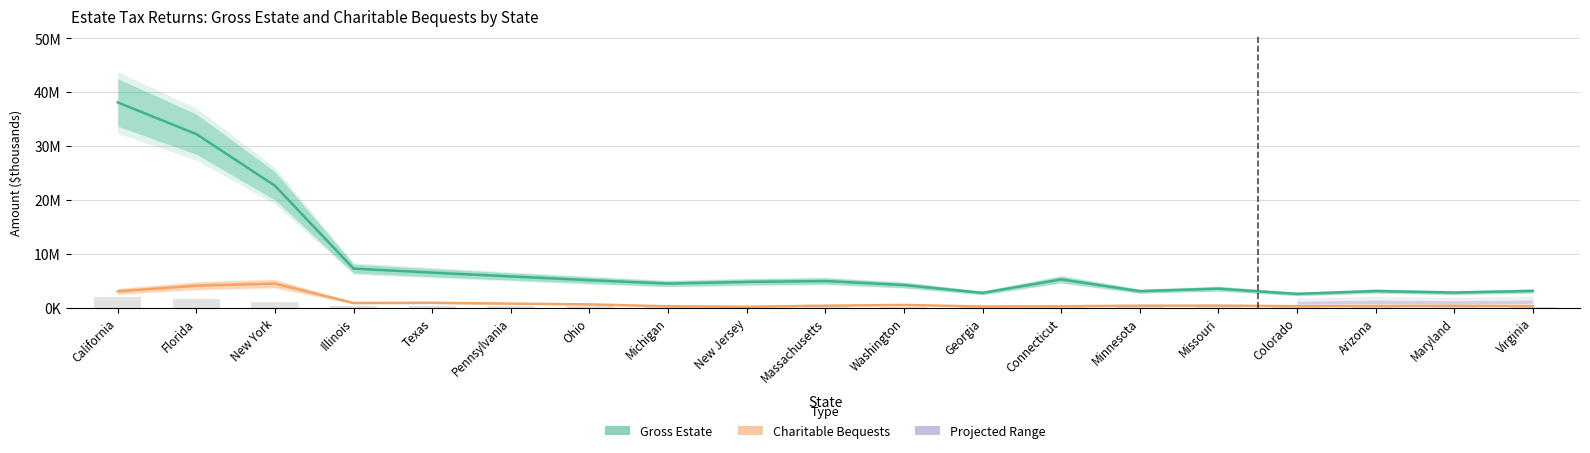

What is the difference between the Gross Estate values at Florida and California?

5884337